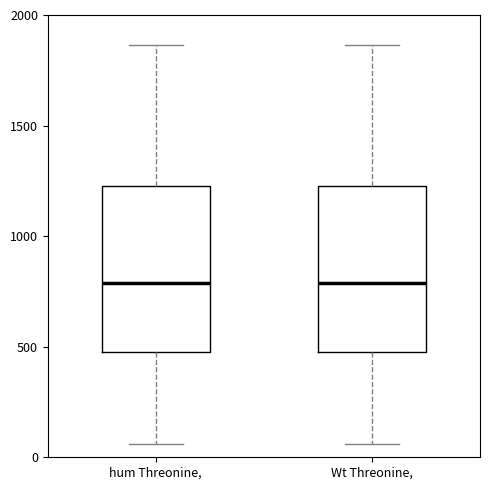

Reading left to right, transcribe this box plot: for each box, give where its median line is, the range the box spans, and where its two whiskers end, as read against the y-axis. The values are not printed on the chart, so give them approximately, as read against the axis.

hum Threonine,: median 800, box 450 to 1250, whiskers 50 to 1850
Wt Threonine,: median 800, box 450 to 1250, whiskers 50 to 1850